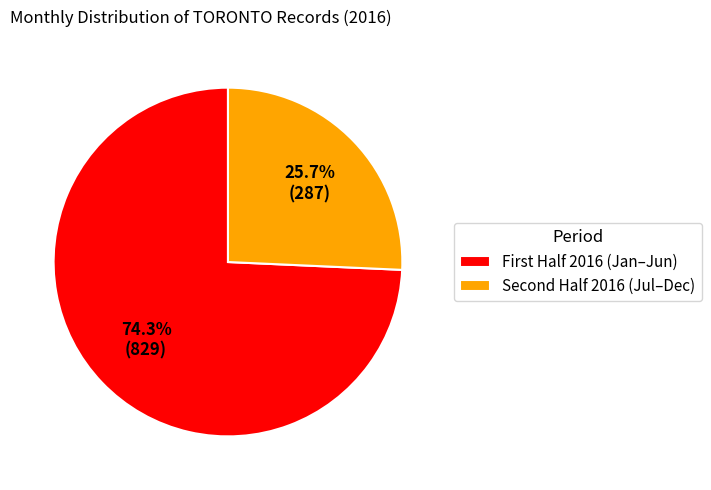

Which slice is the smallest?

Second Half 2016 (Jul–Dec)